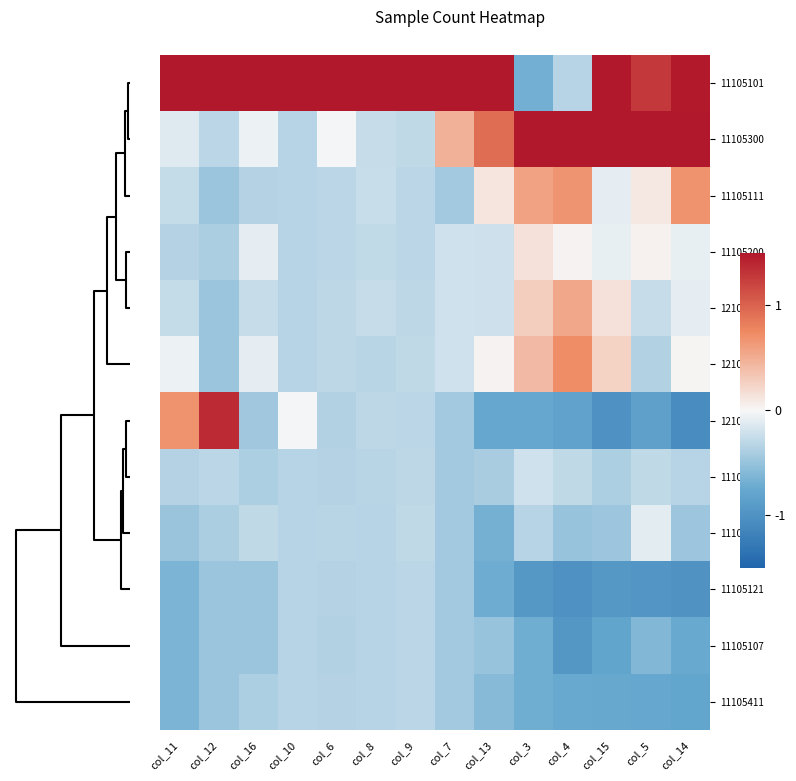

How many distinct data groups are displayed?

12